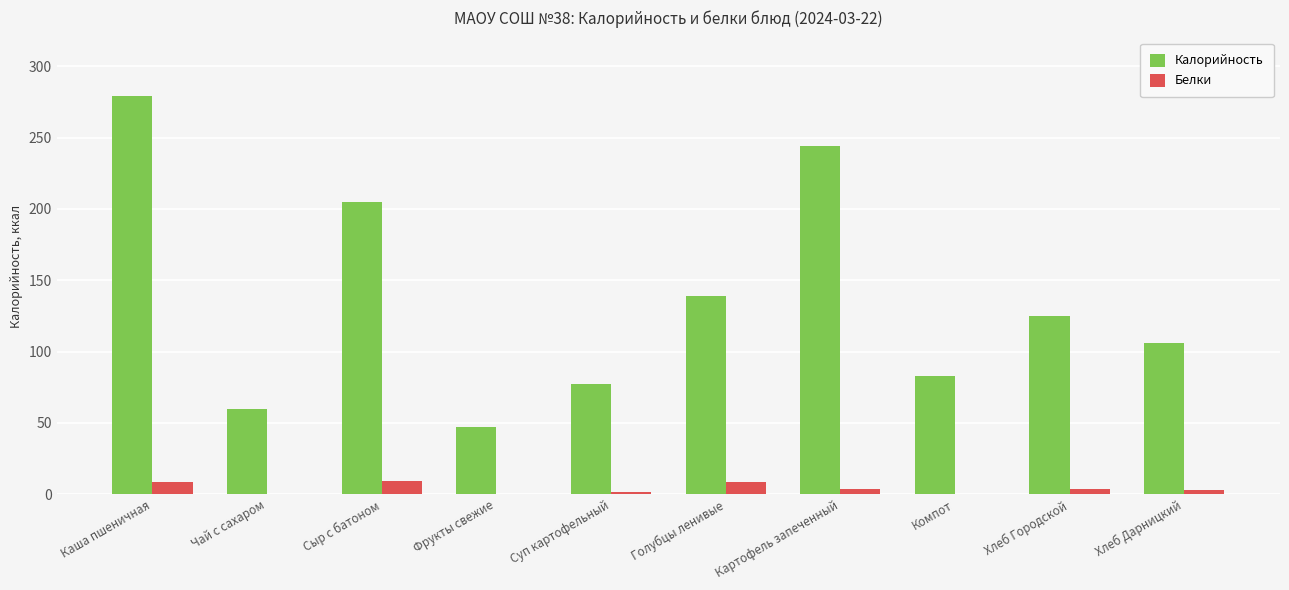

The Белки series shows 8.6 at Каша пшеничная. True or false?

True